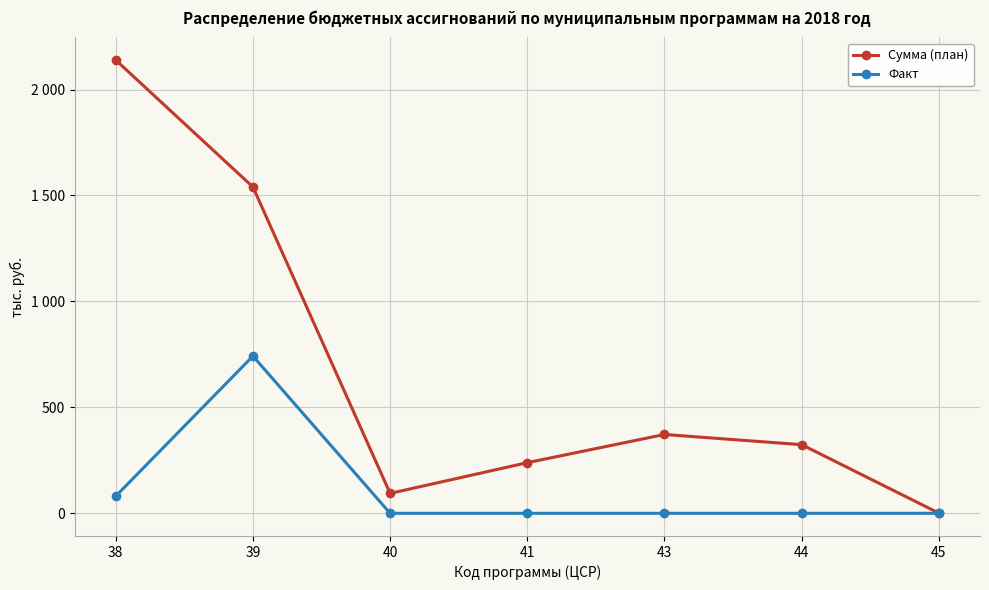

Does the chart display data point markers on the line(s)?

Yes